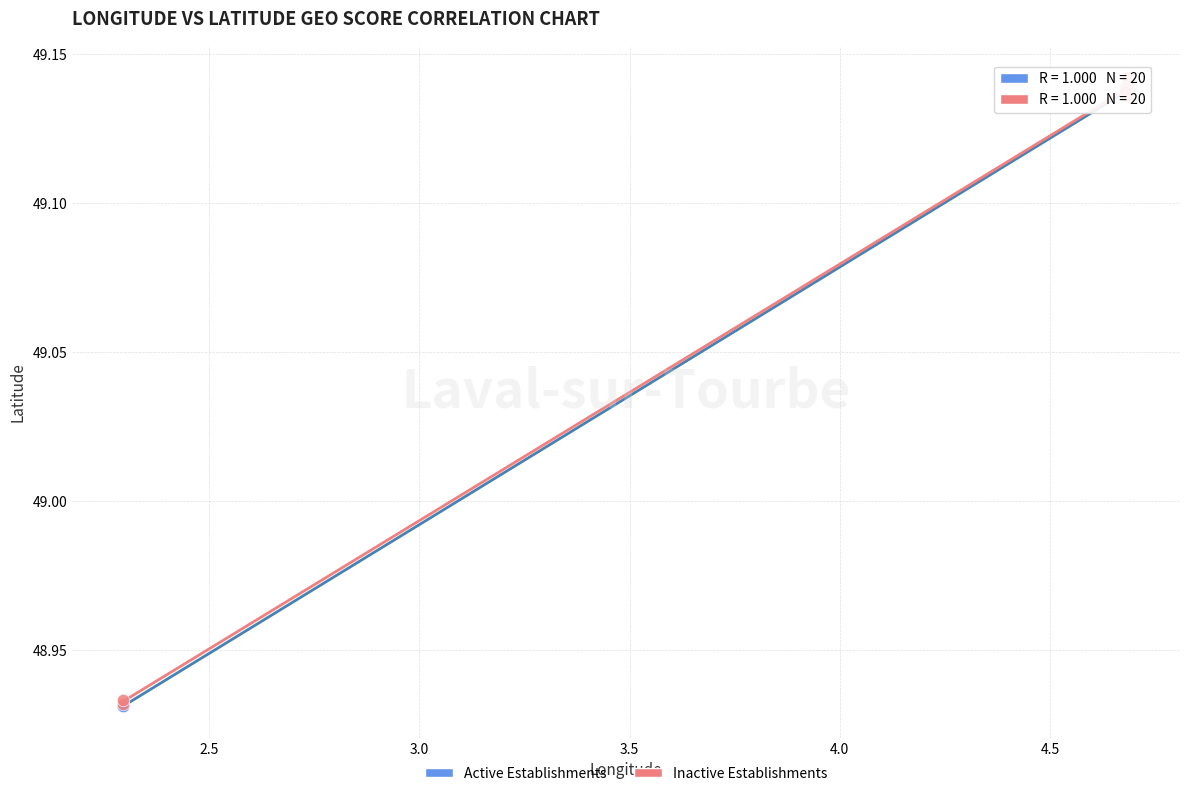

What are all the series names shown in the legend?

Active Establishments, Inactive Establishments